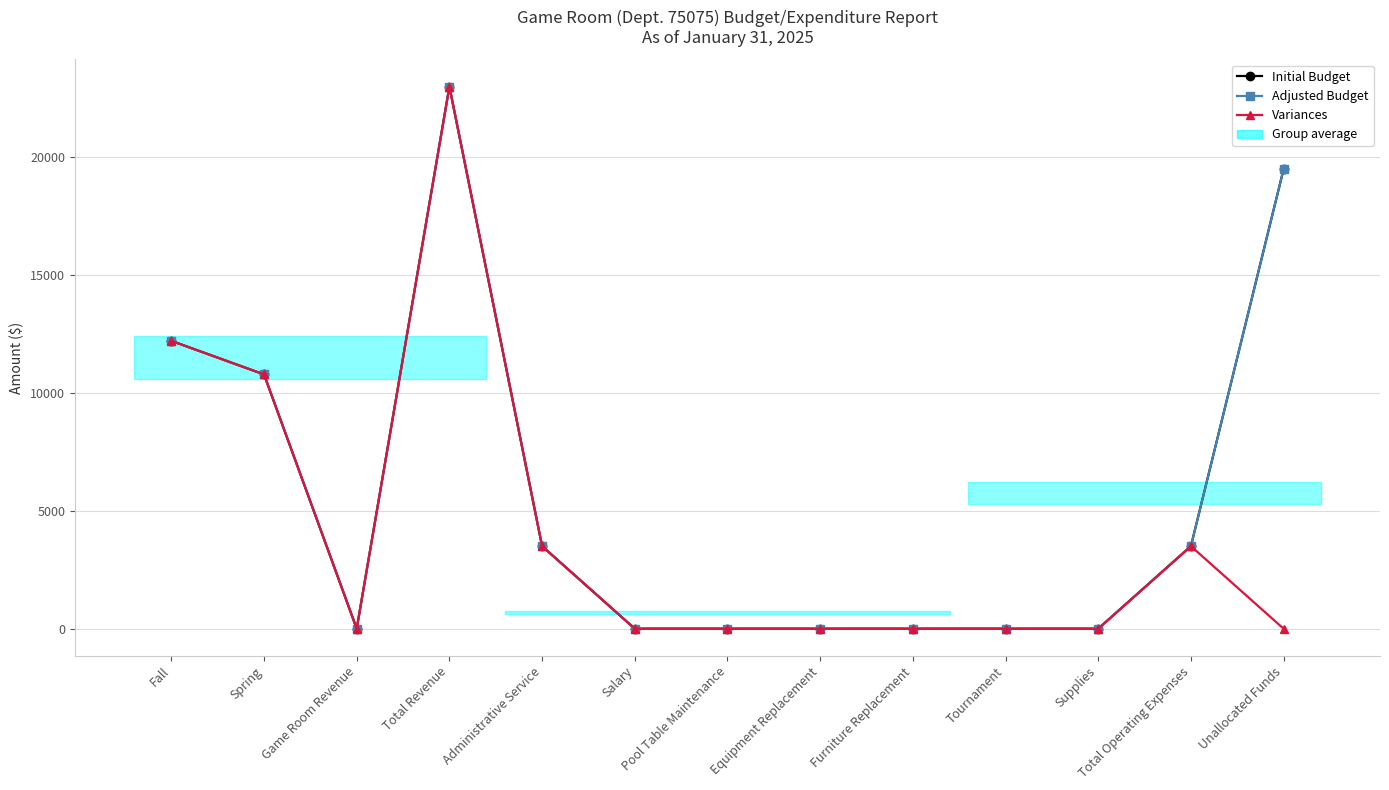

Is it true that Initial Budget equals -10966.3 at Equipment Replacement?

False